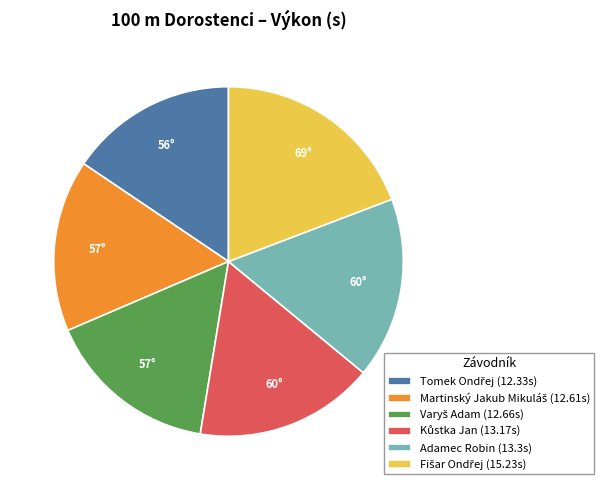

Is there any slice that represents more than half of the pie?

No